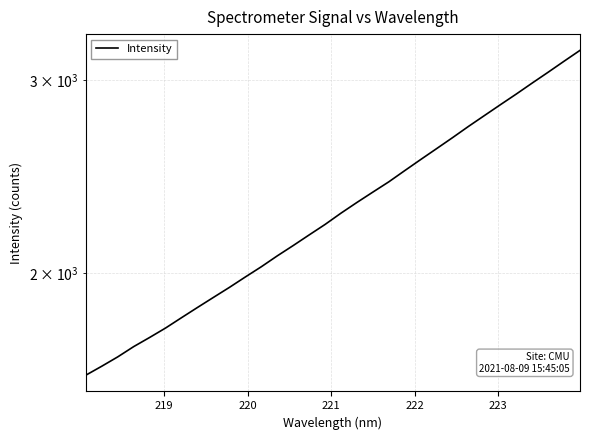

How many series are shown in this chart?

1